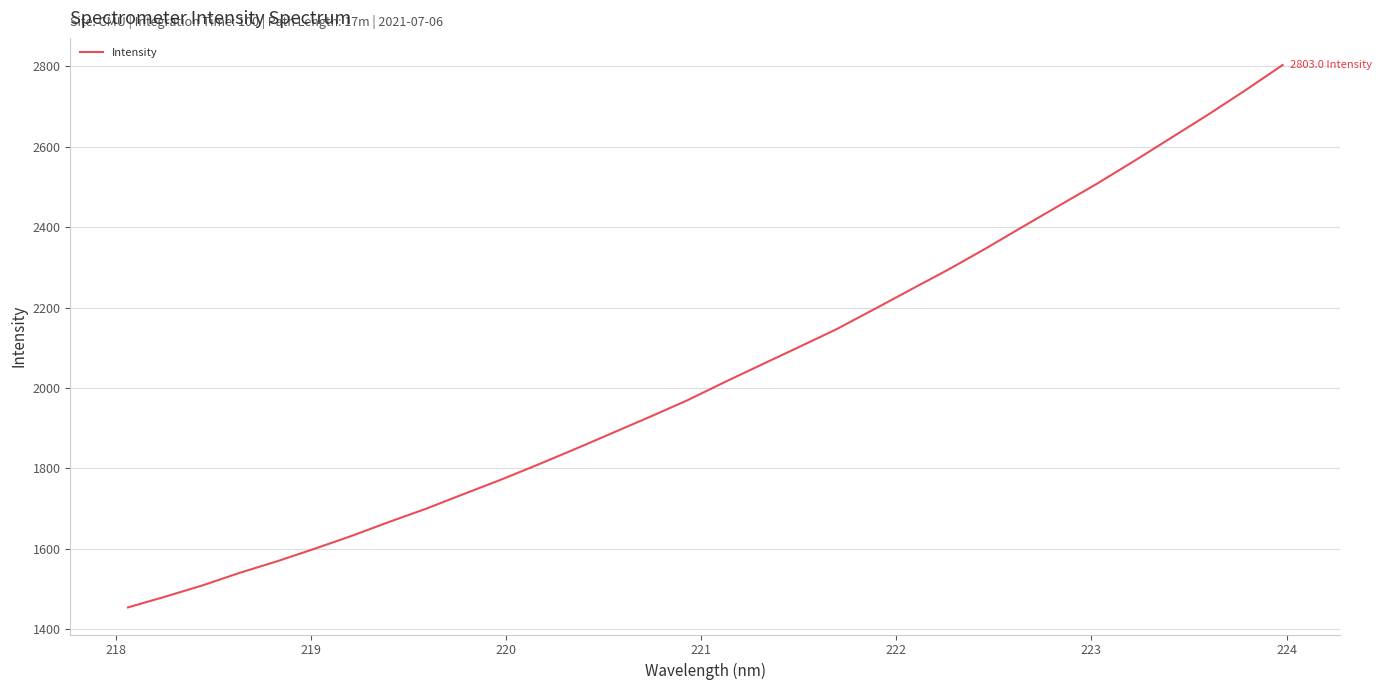

True or false: there are more than 0 points higher than both neighbors.

False